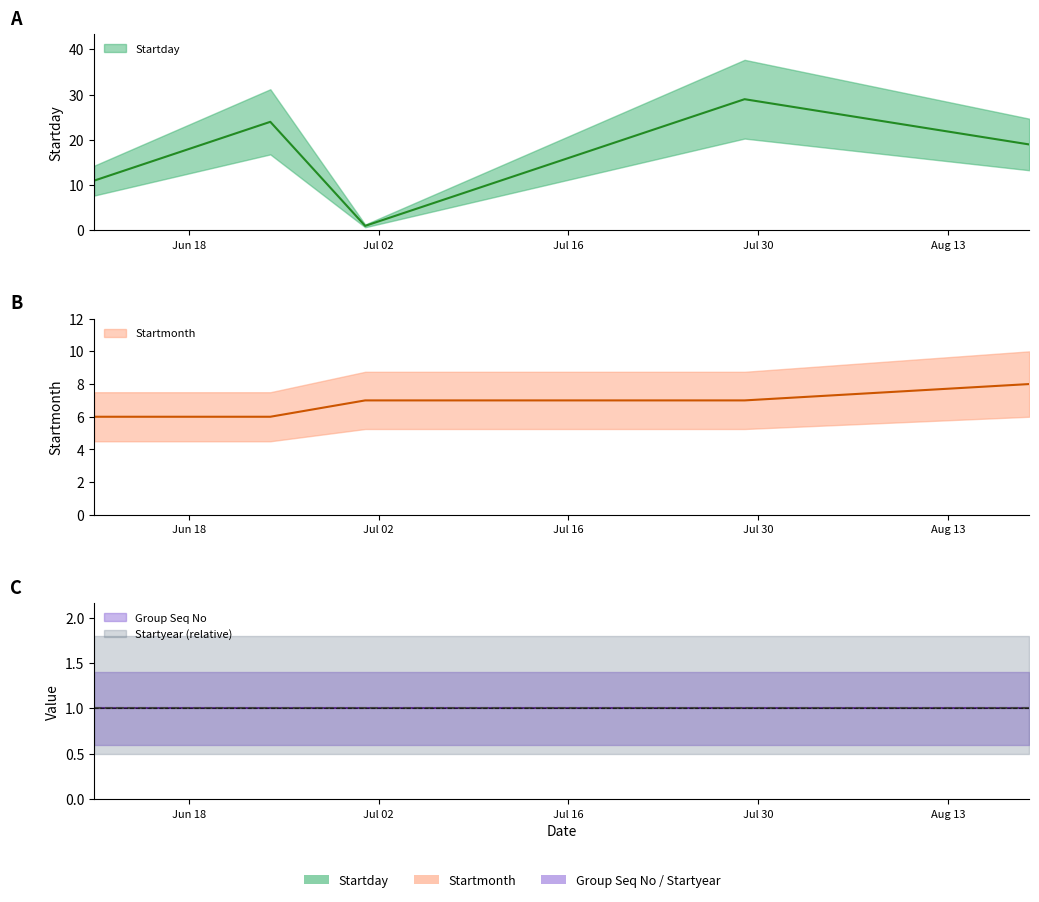

The value of Startmonth at 07/15/2019 is 12. True or false?

False